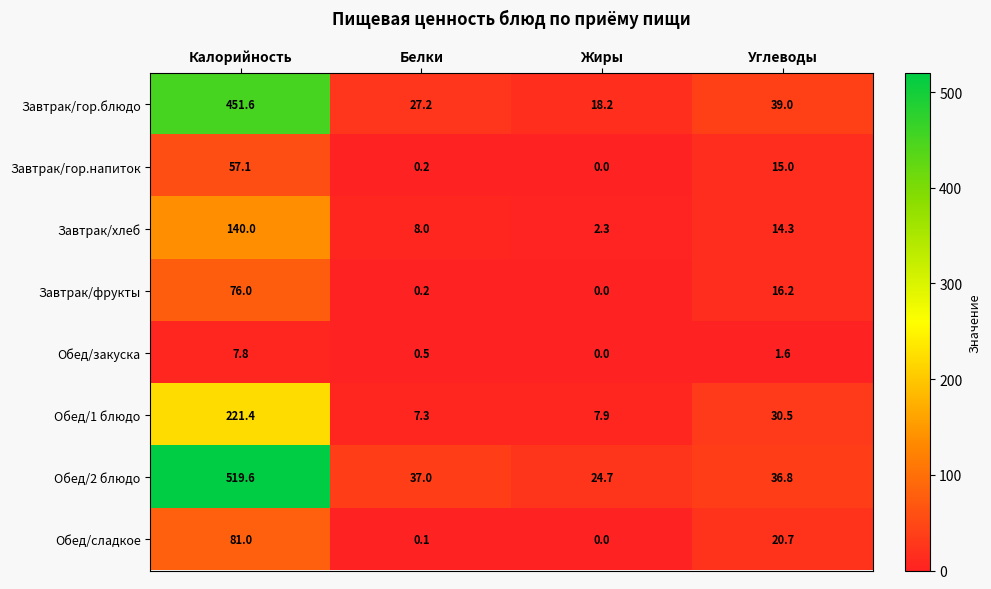

Rank the series at Углеводы from highest to lowest value.

Завтрак/гор.блюдо, Обед/2 блюдо, Обед/1 блюдо, Обед/сладкое, Завтрак/фрукты, Завтрак/гор.напиток, Завтрак/хлеб, Обед/закуска